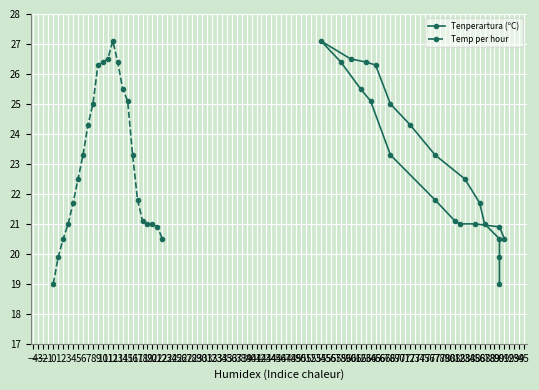

Reading right to left, what are all the values shown in this chart?

Tenperartura (ºC): 20.5	20.9	21.0	21.0	21.1	21.8	23.3	25.1	25.5	26.4	27.1	26.5	26.4	26.3	25.0	24.3	23.3	22.5	21.7	21.0	20.5	19.9	19.0
Temp per hour: 20.5	20.9	21.0	21.0	21.1	21.8	23.3	25.1	25.5	26.4	27.1	26.5	26.4	26.3	25.0	24.3	23.3	22.5	21.7	21.0	20.5	19.9	19.0